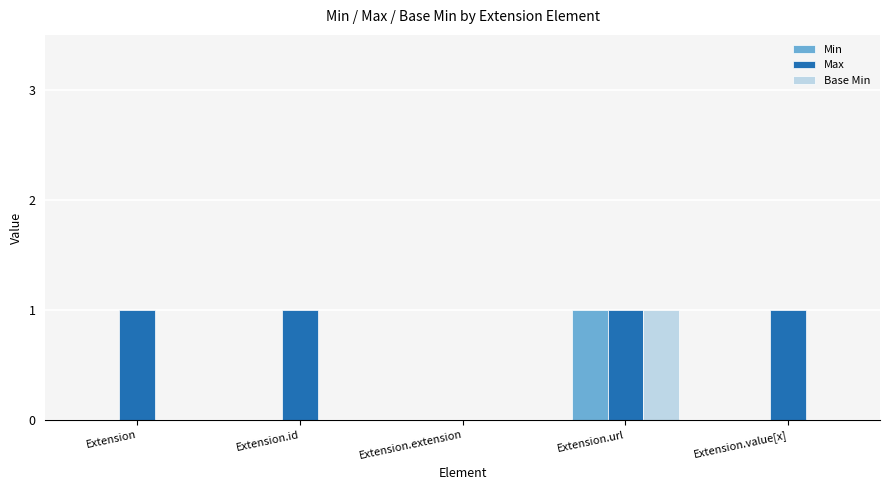

At which label does Base Min reach its peak?

Extension.url